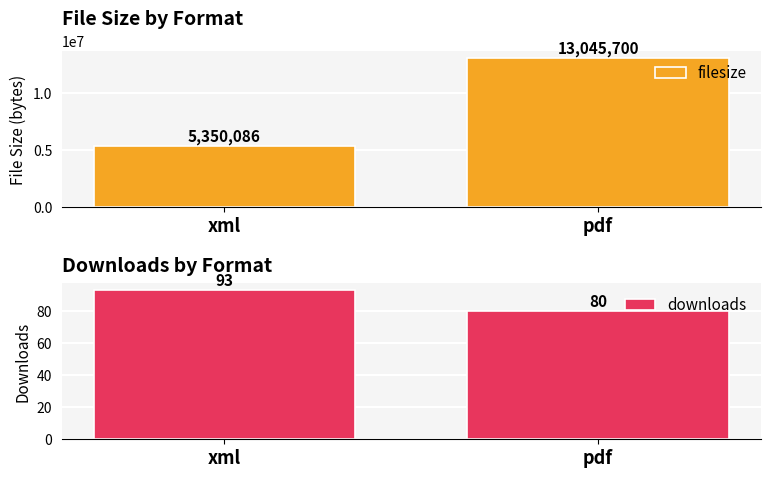

Is it true that filesize equals 2429108 at xml?

False